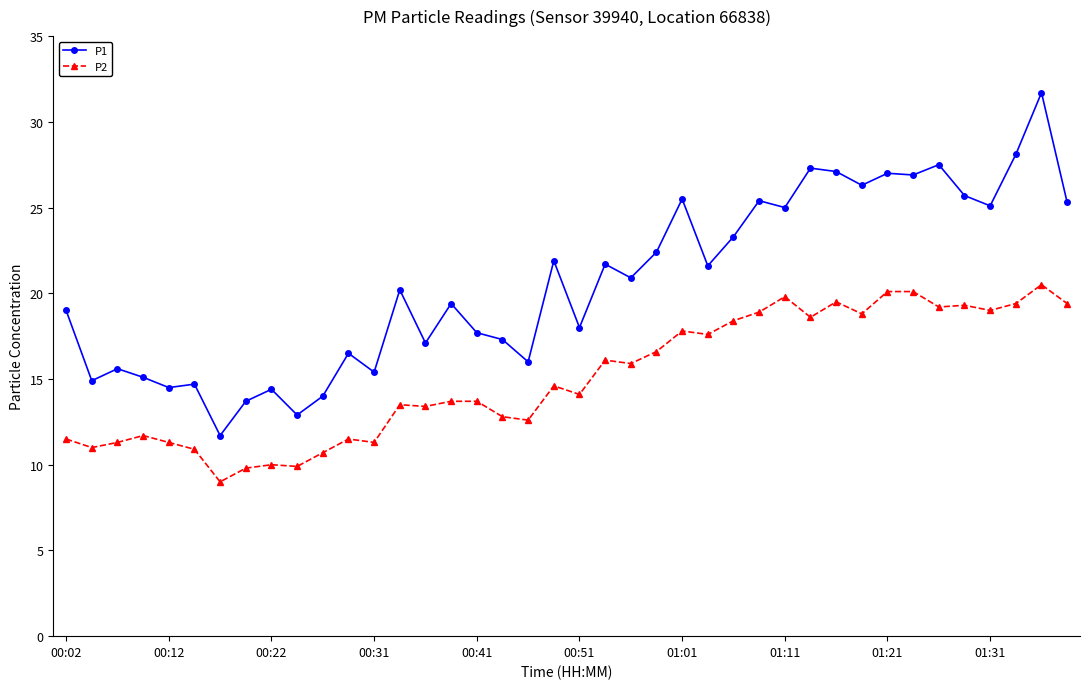

True or false: P1 has more than 1 interior local peaks.

True